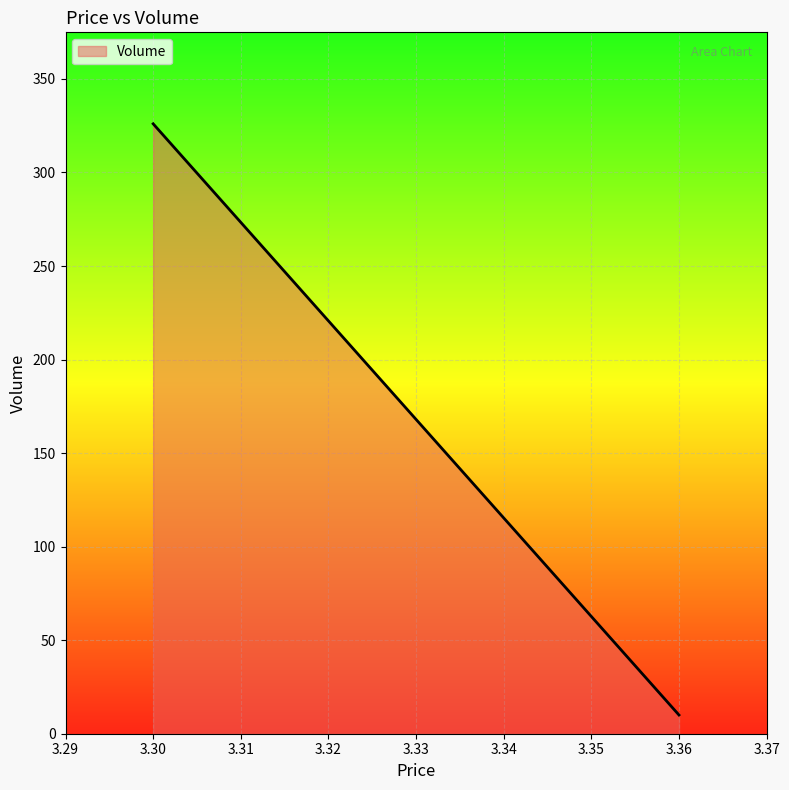

Reading left to right, extract all data points from this chart.

3.30=326	3.36=10